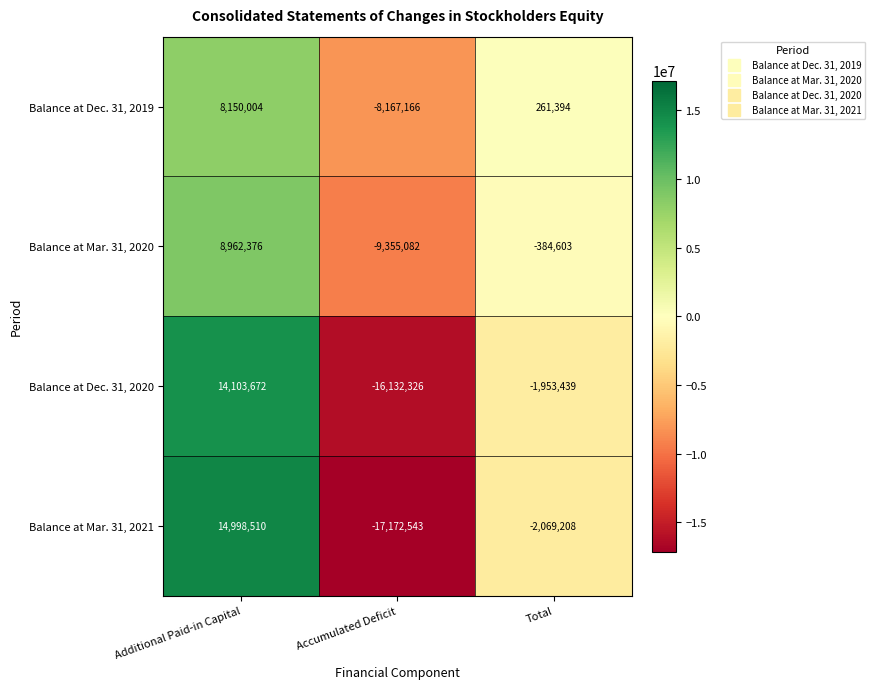

Between Accumulated Deficit and Total, which series saw the biggest shift?

Balance at Mar. 31, 2021